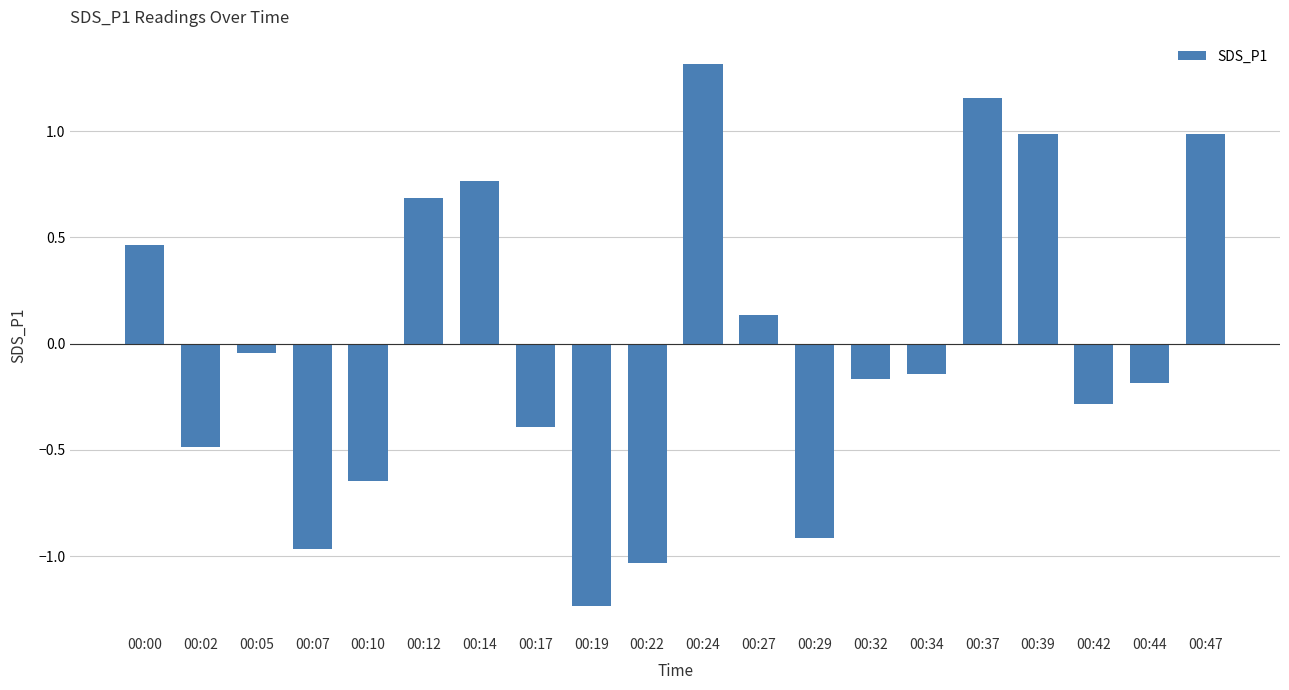

Which category has the lowest value across all series?

00:19